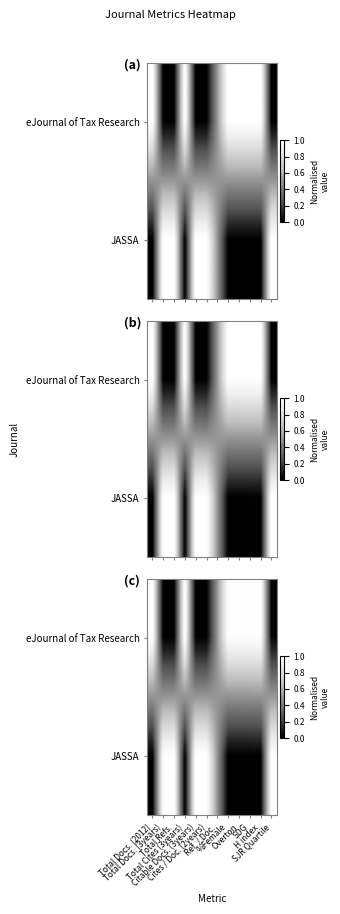

How many distinct data groups are displayed?

2